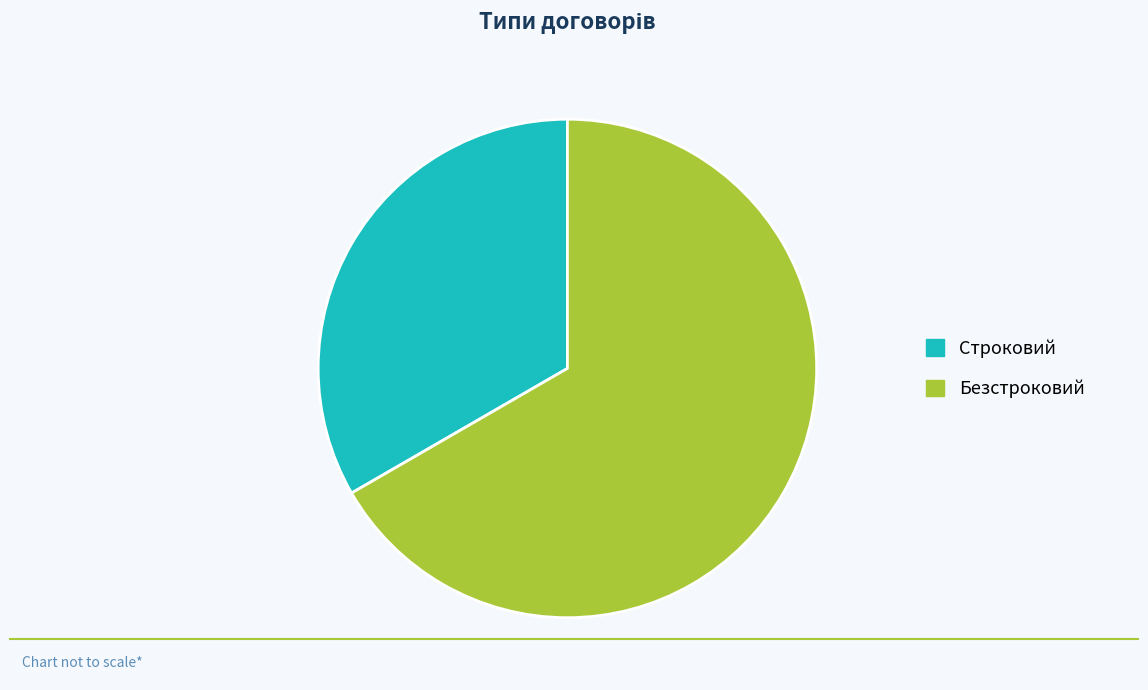

Which slice is the largest?

Безстроковий